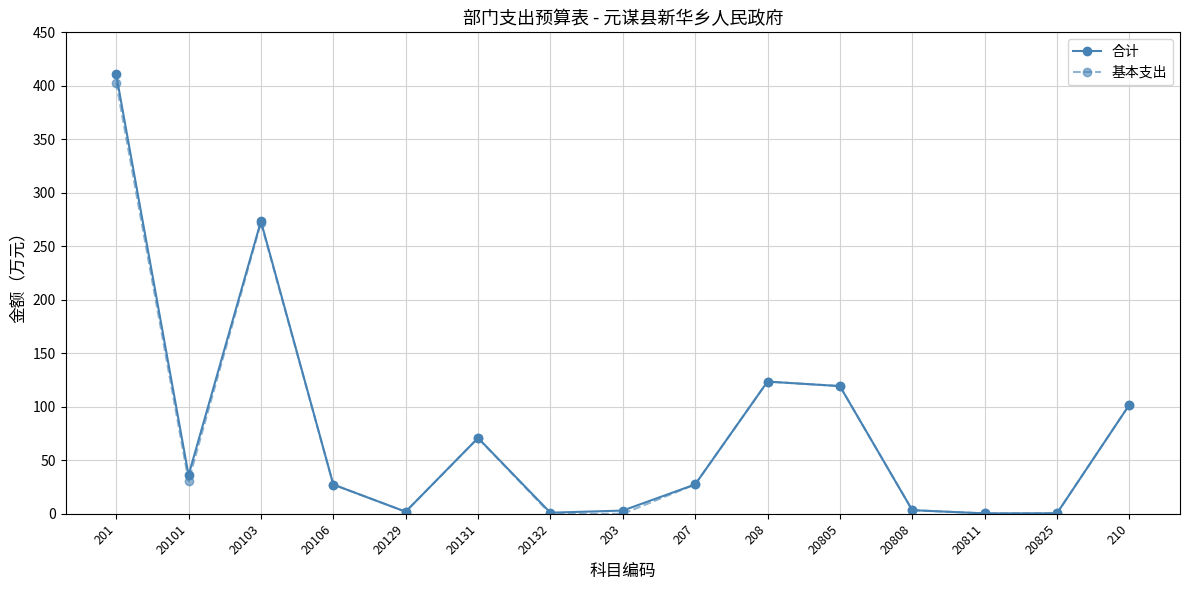

What is the total value across all series at 208?

247.1